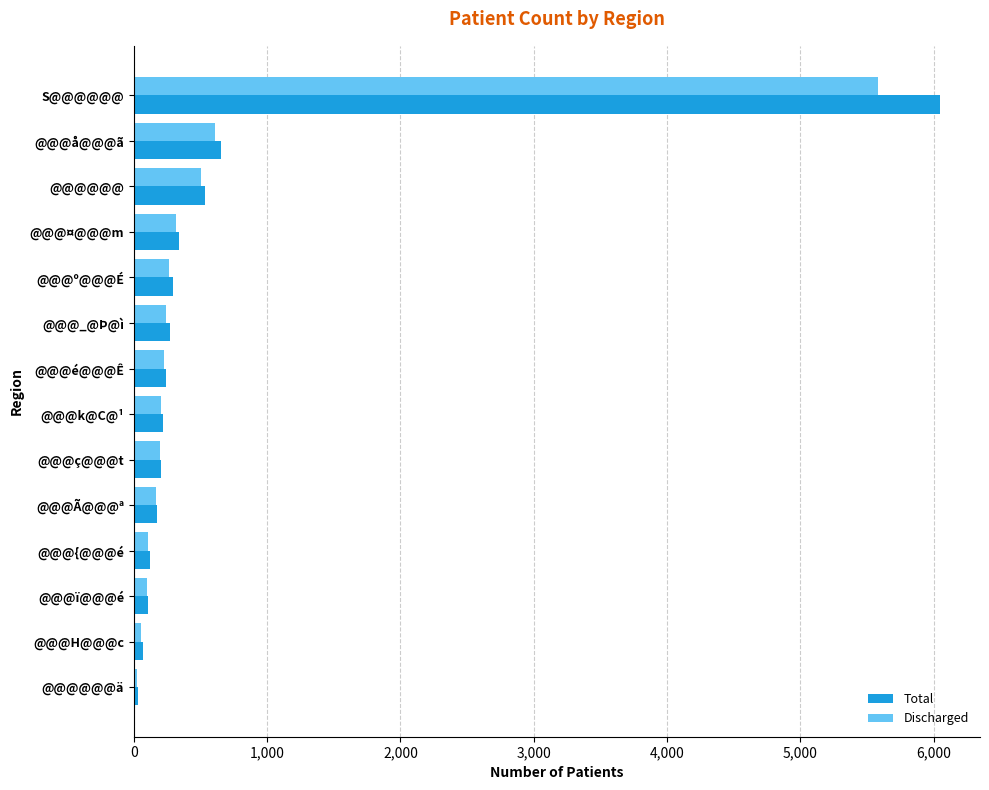

The Discharged series shows 204 at @@@k@C@¹. True or false?

True